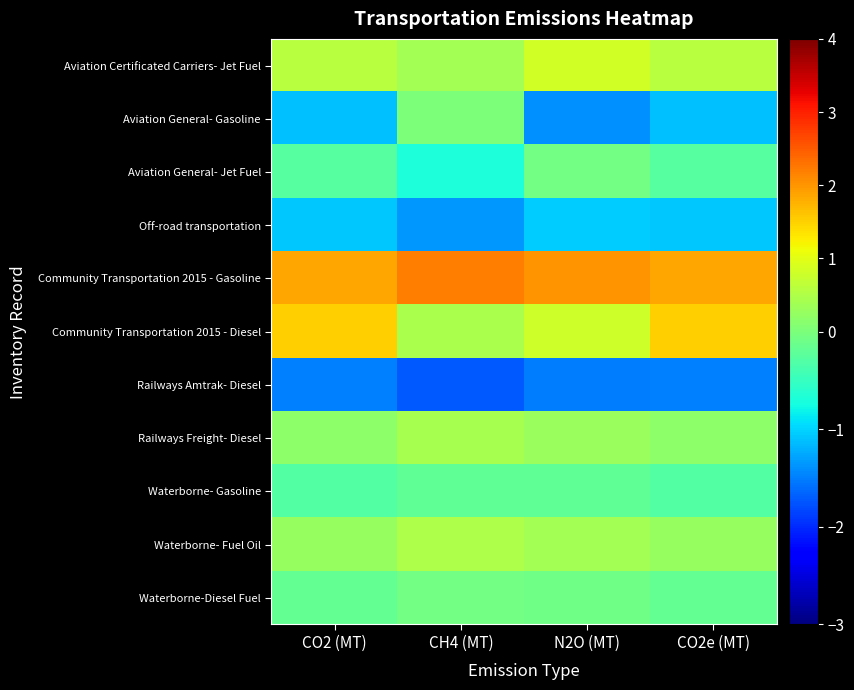

What is the minimum value shown in the chart?

-1.7